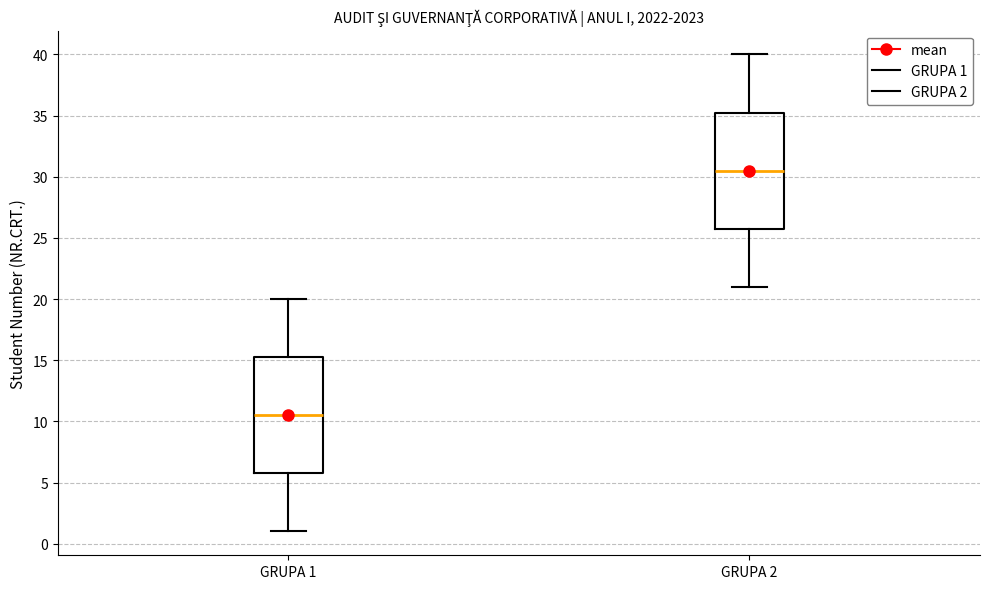

Reading left to right, transcribe this box plot: for each box, give where its median line is, the range the box spans, and where its two whiskers end, as read against the y-axis. The values are not printed on the chart, so give them approximately, as read against the axis.

GRUPA 1: median 10.5, box 6.0 to 15.5, whiskers 1.0 to 20.0
GRUPA 2: median 30.5, box 26.0 to 35.5, whiskers 21.0 to 40.0